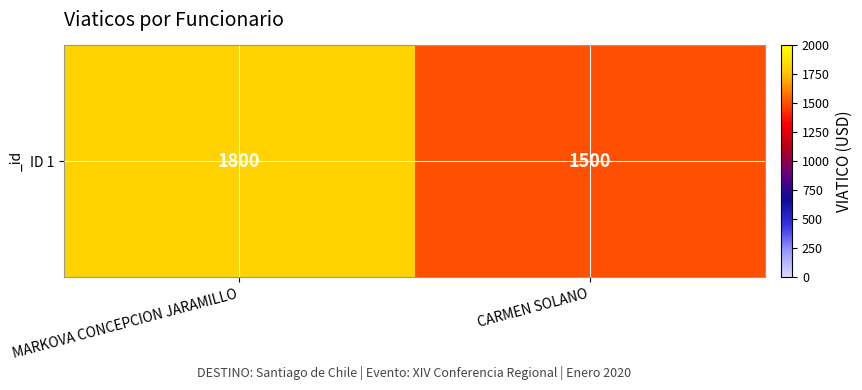

What is the minimum value shown in the chart?

1500